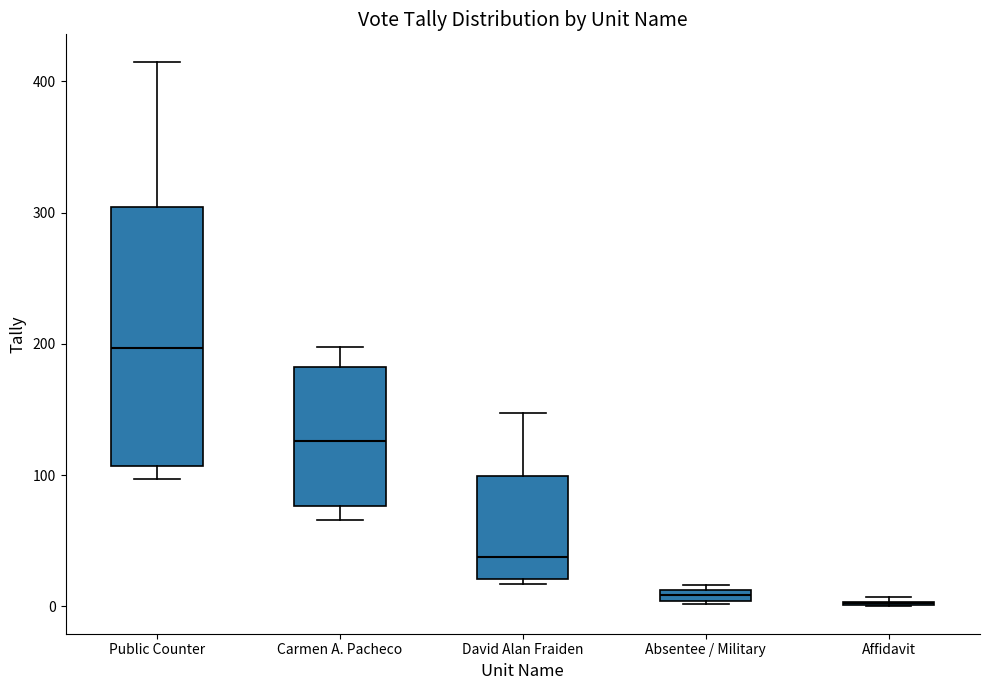

Which box is the tallest, from its lower edge to its upper edge?

Public Counter